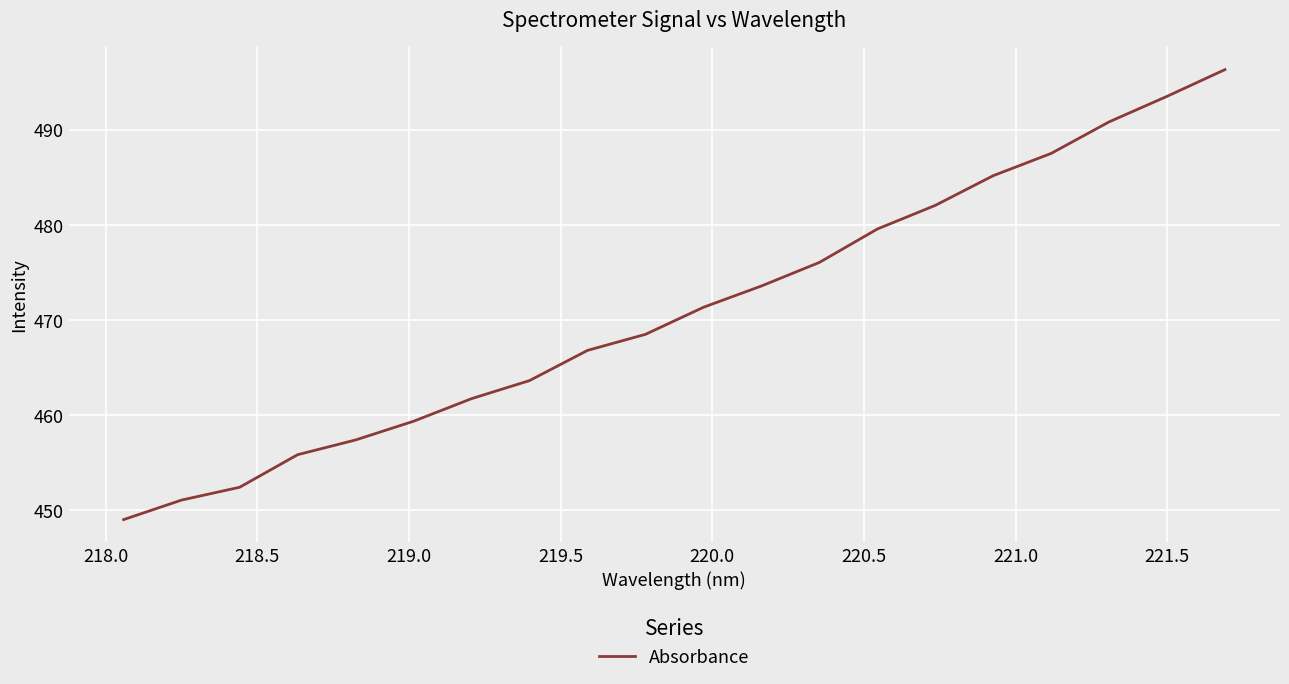

What is the smallest value displayed?

449.0